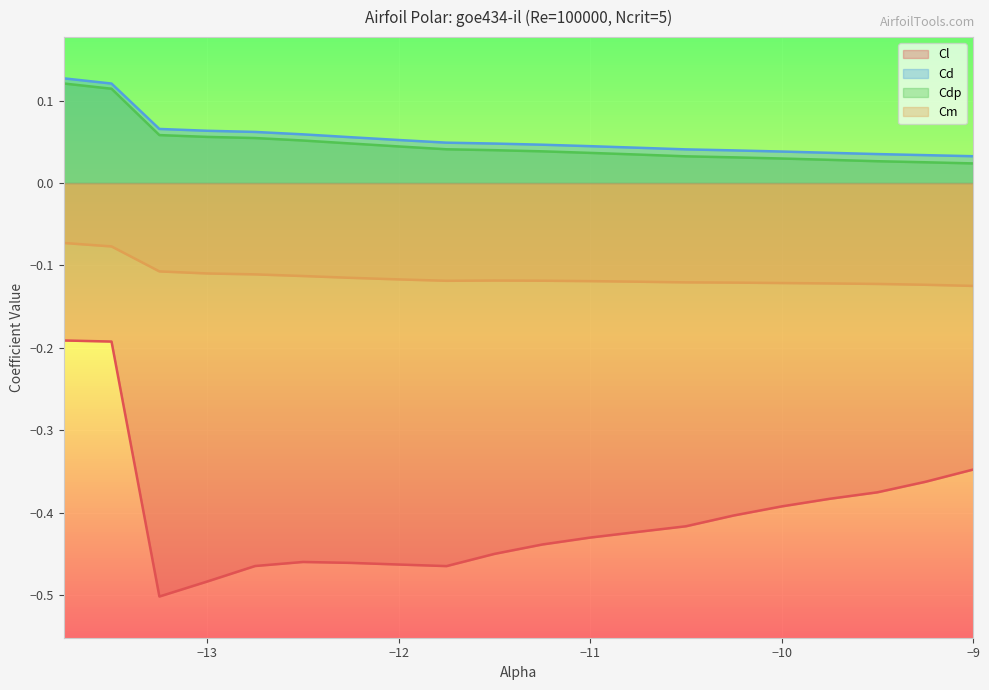

True or false: Cl and Cm intersect in this chart.

False